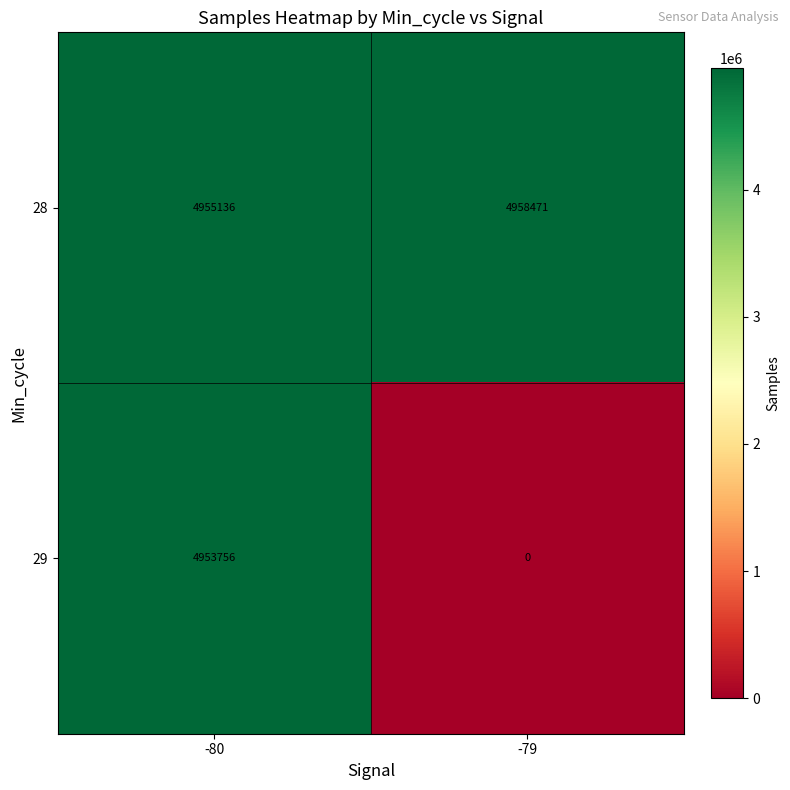

At which category does the chart reach its peak across all series?

-79